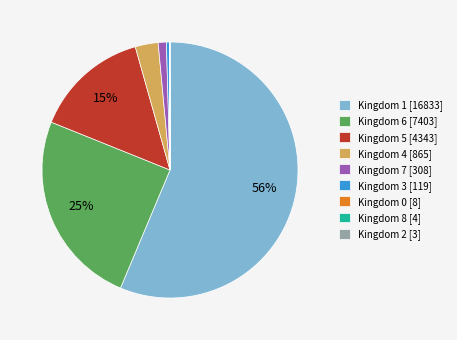

Which slice is the largest?

Kingdom 1 [16833]